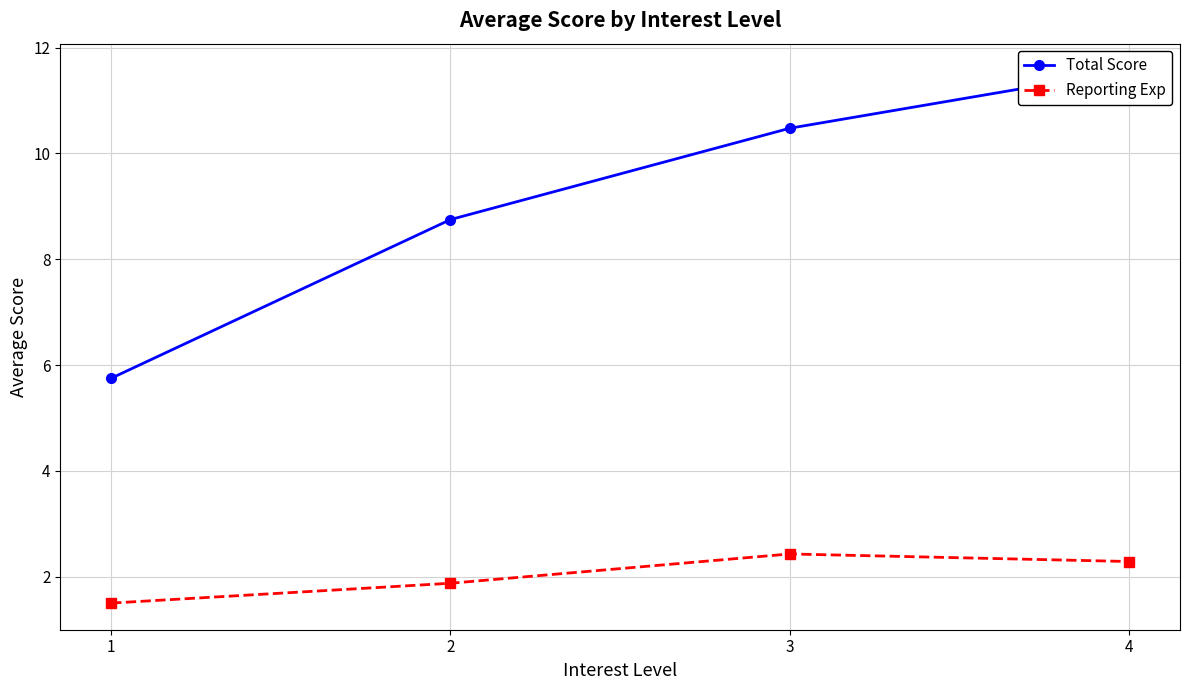

How many data points in Reporting Exp are less than 2?

2